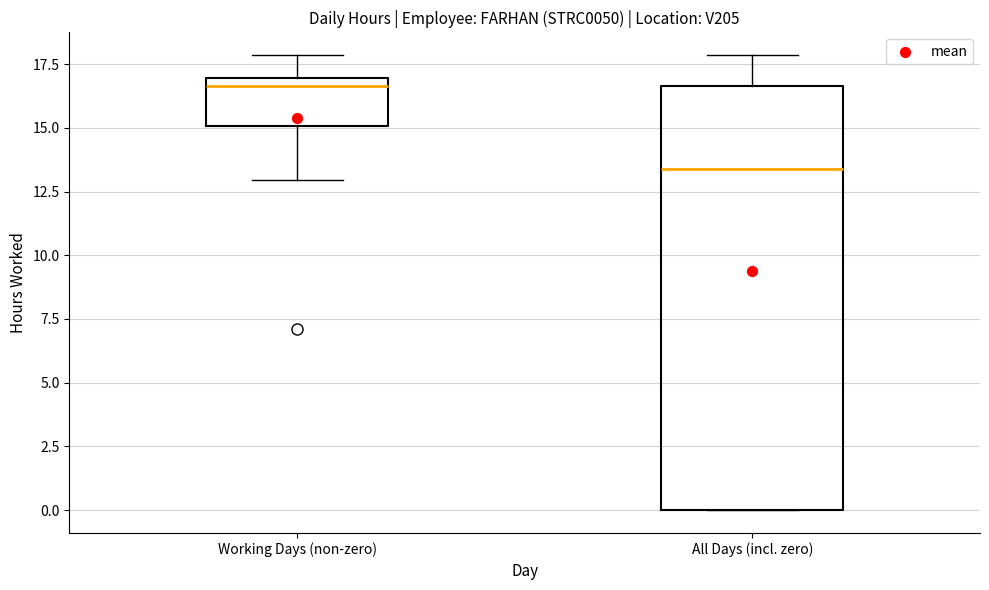

Comparing the boxes themselves (not the whiskers), which one is the tallest?

All Days (incl. zero)